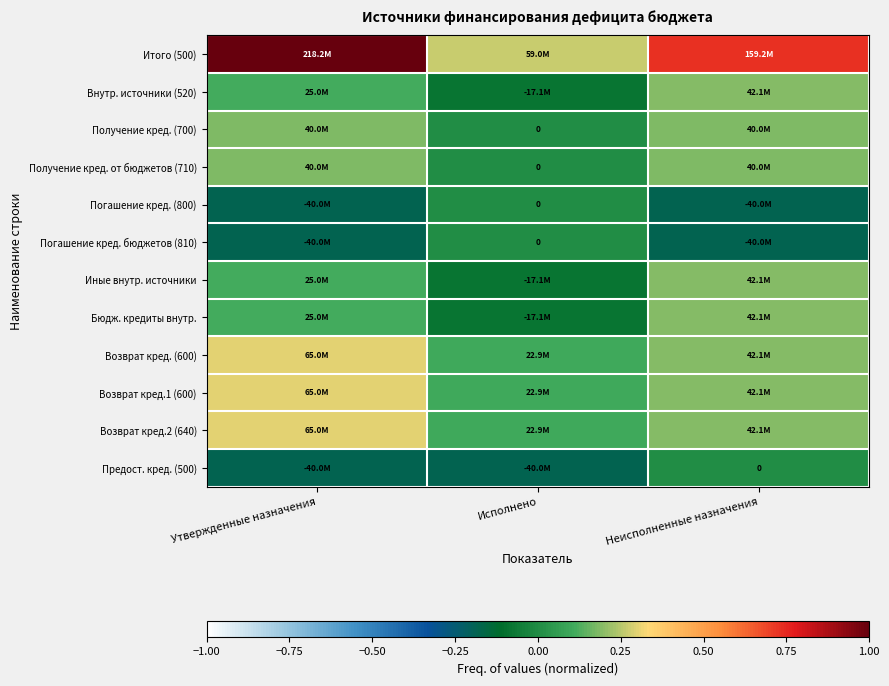

What is the maximum value for Бюдж. кредиты внутр.?

0.2